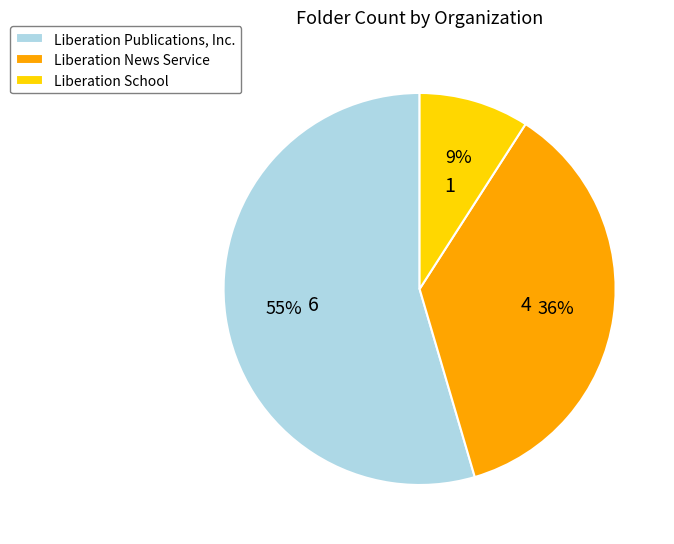

Which category has the biggest portion of the pie?

Liberation Publications, Inc.